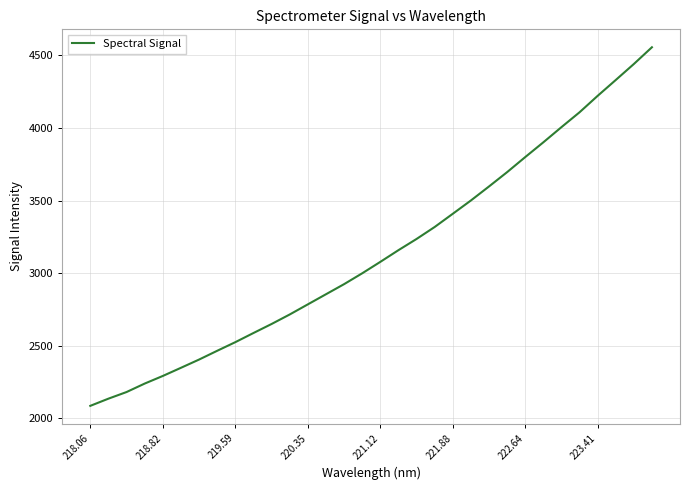

What is the minimum value shown in the chart?

2085.7